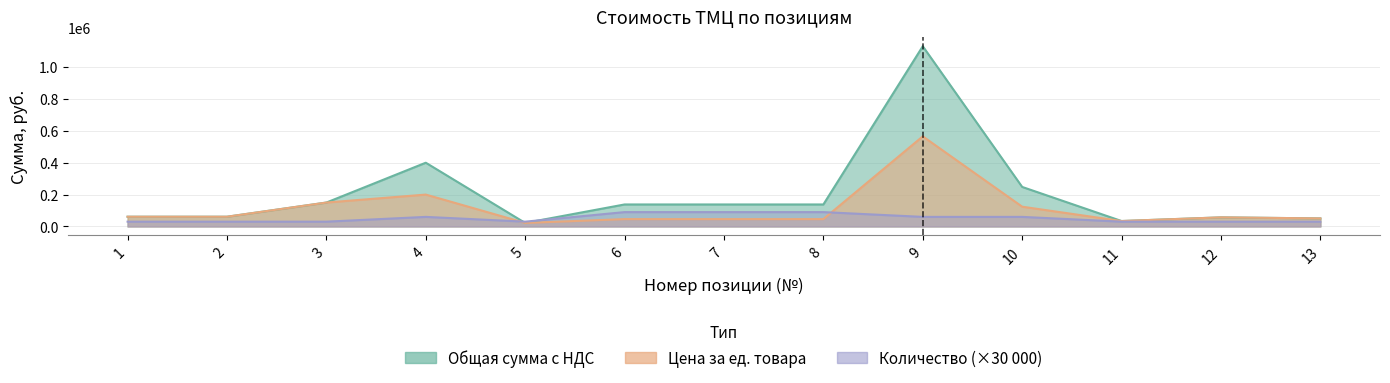

List the series in order of their overall mean, highest first.

Общая сумма с НДС, Цена за ед. товара, Количество